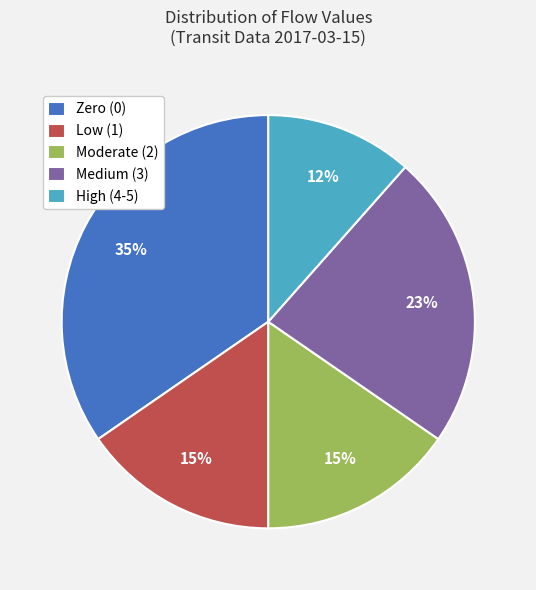

Which has a higher value, Moderate (2) or Medium (3)?

Medium (3)